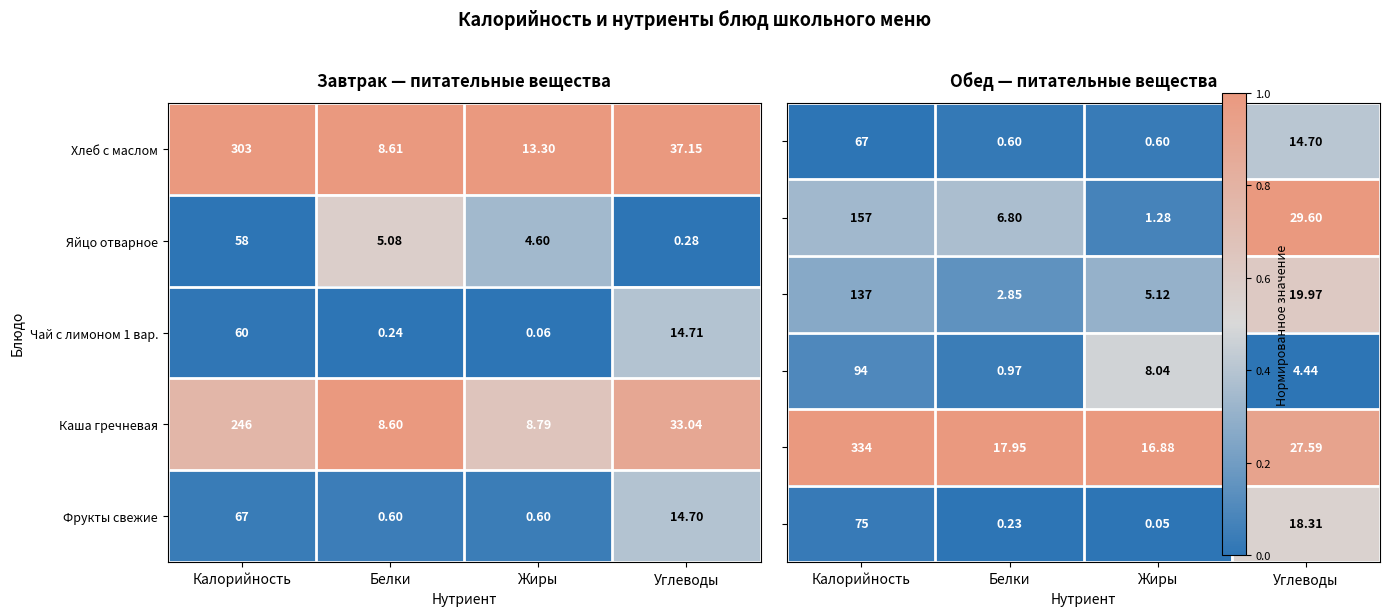

Is the value of Чай с лимоном 1 вар. at Углеводы greater than the value of Яйцо отварное at Углеводы?

Yes